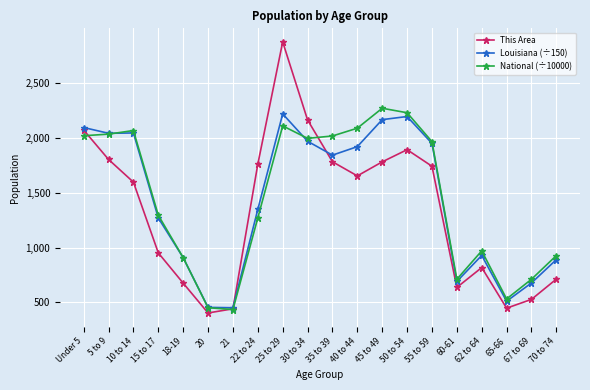

Is this an area chart (filled region under the line)?

No